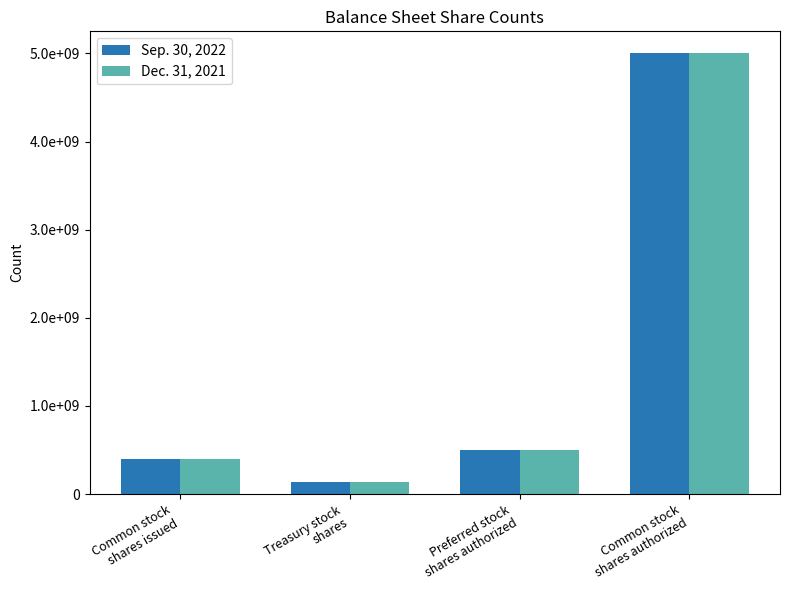

Is it true that Dec. 31, 2021 equals 783760108 at Preferred stock
shares authorized?

False